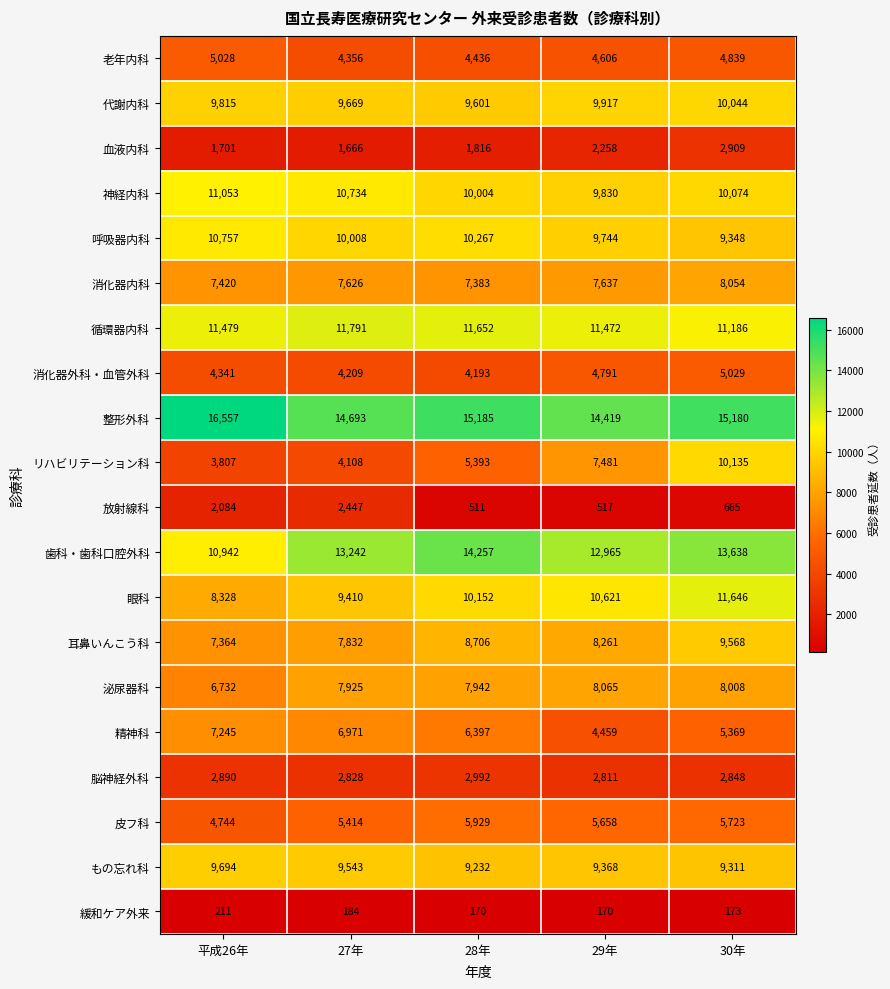

True or false: 循環器内科 has a value of 11652 at 28年.

True